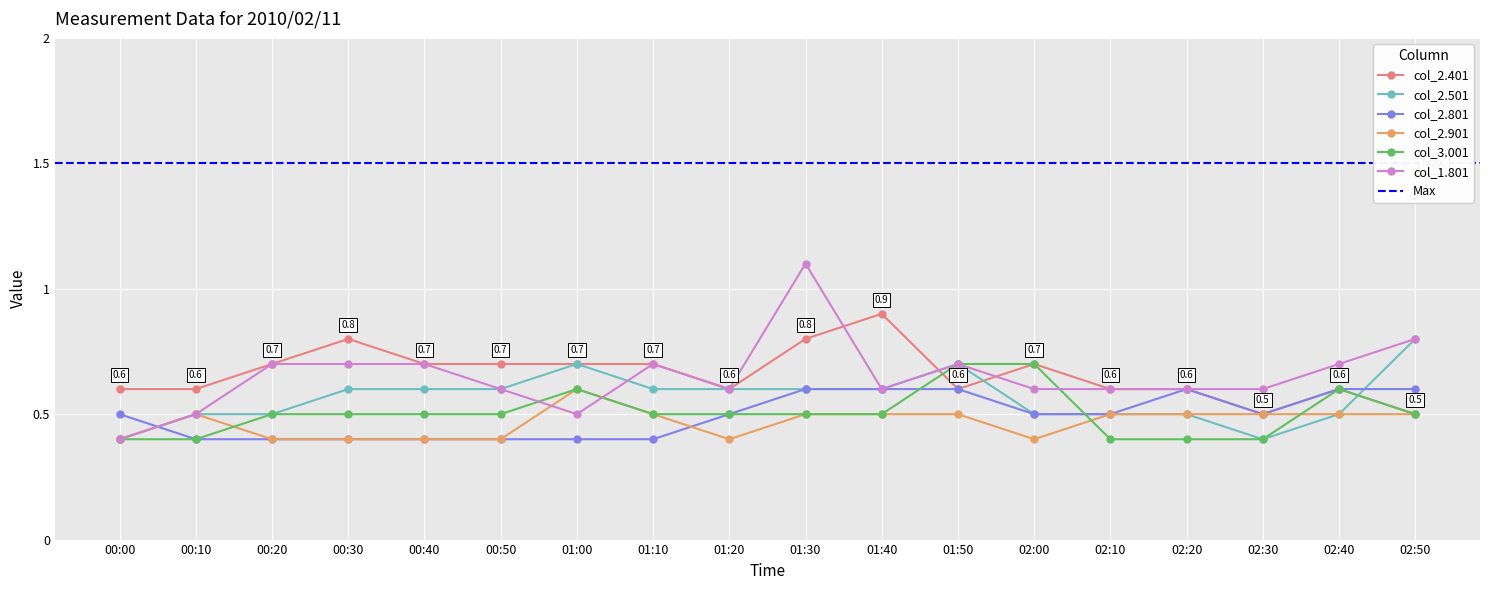

What is the label of the 15th point from the left?

02:20